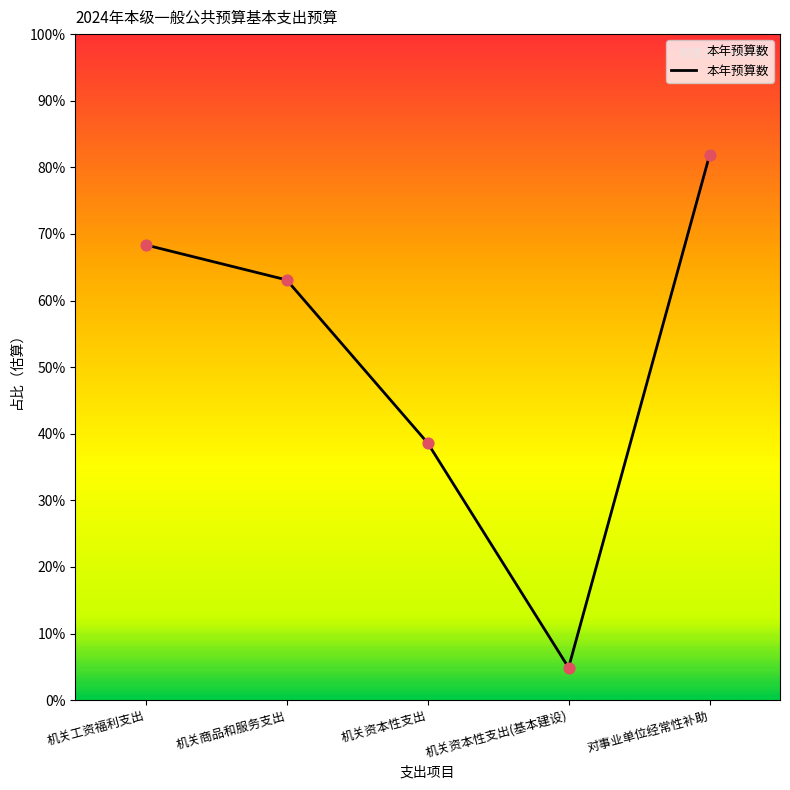

Which has a higher value, 机关资本性支出 or 机关商品和服务支出?

机关商品和服务支出